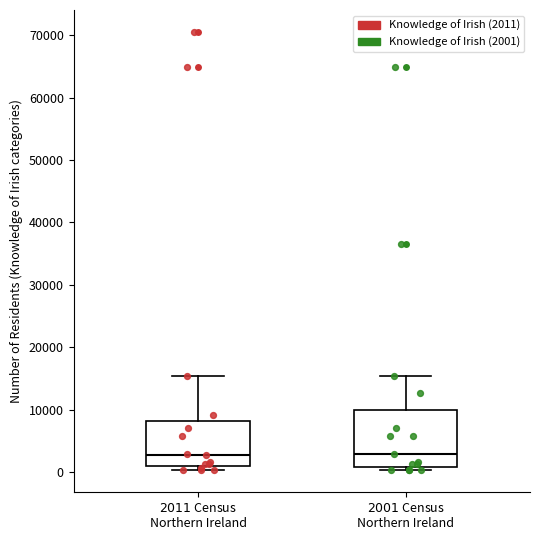

Reading left to right, transcribe this box plot: for each box, give where its median line is, the range the box spans, and where its two whiskers end, as read against the y-axis. The values are not printed on the chart, so give them approximately, as read against the axis.

$\it{2011}$ Census Northern Ireland: median 3000, box 1000 to 8000, whiskers 0 to 15000
$\it{2001}$ Census Northern Ireland: median 3000, box 1000 to 10000, whiskers 0 to 15000